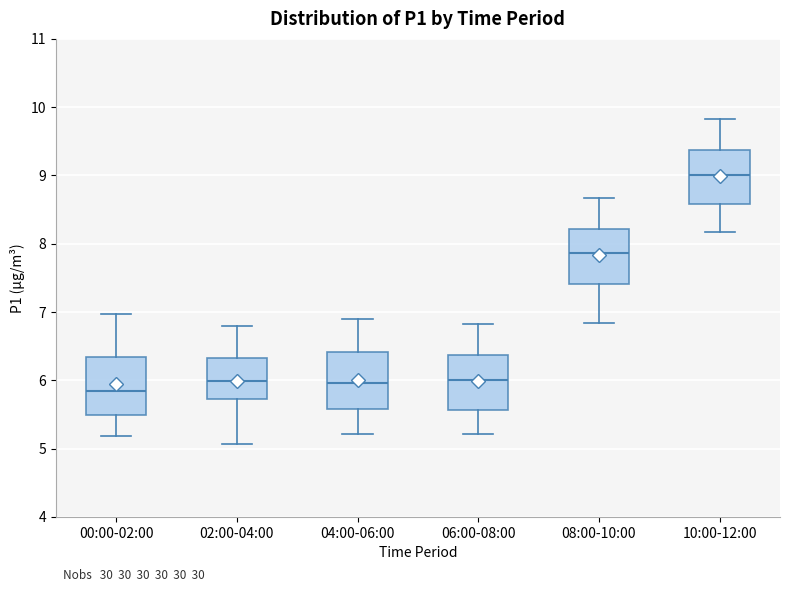

Reading left to right, transcribe this box plot: for each box, give where its median line is, the range the box spans, and where its two whiskers end, as read against the y-axis. The values are not printed on the chart, so give them approximately, as read against the axis.

00:00-02:00: median 5.8, box 5.5 to 6.3, whiskers 5.2 to 7.0
02:00-04:00: median 6.0, box 5.7 to 6.3, whiskers 5.1 to 6.8
04:00-06:00: median 6.0, box 5.6 to 6.4, whiskers 5.2 to 6.9
06:00-08:00: median 6.0, box 5.6 to 6.4, whiskers 5.2 to 6.8
08:00-10:00: median 7.9, box 7.4 to 8.2, whiskers 6.8 to 8.7
10:00-12:00: median 9.0, box 8.6 to 9.4, whiskers 8.2 to 9.8